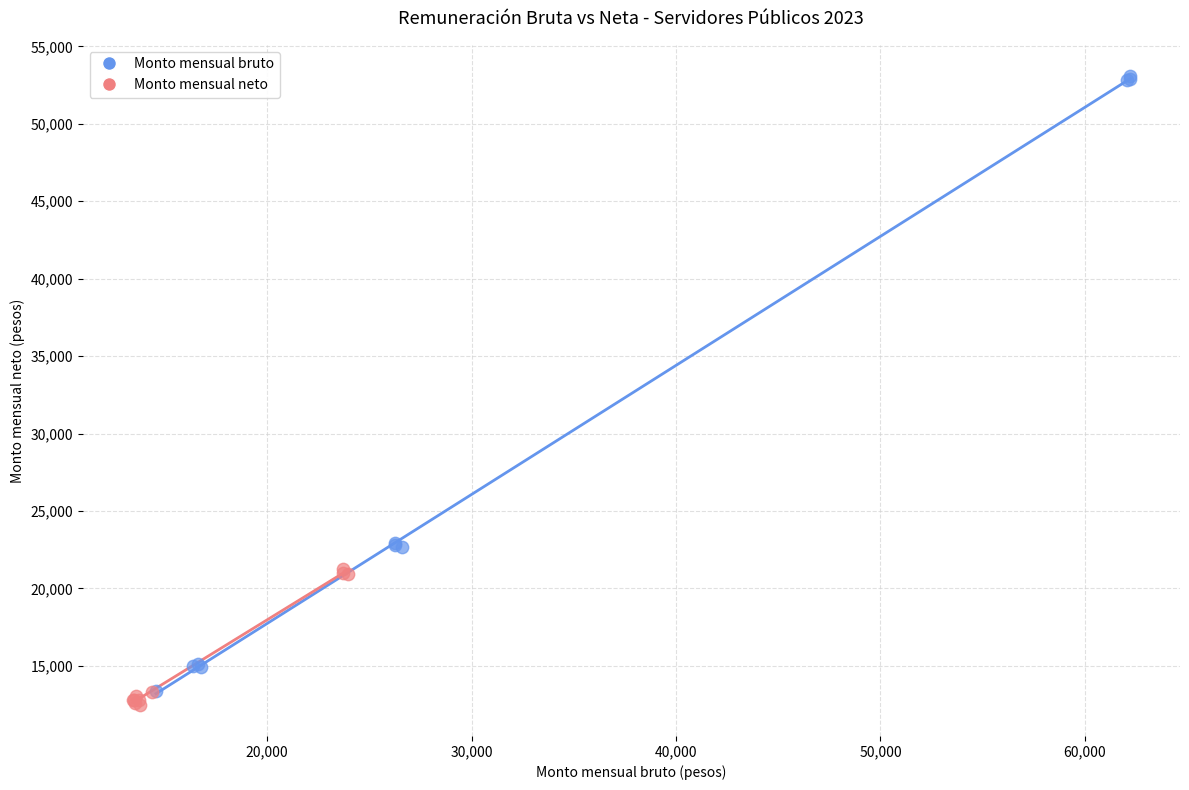

Which series reaches the maximum Y coordinate?

Monto mensual bruto